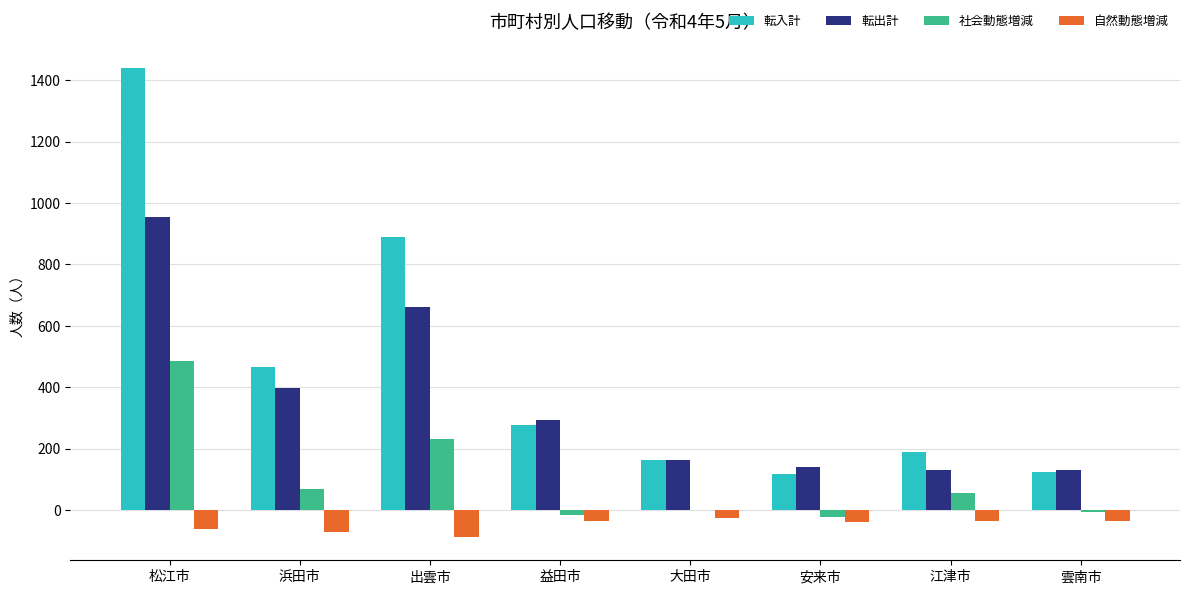

Between 益田市 and 安来市, which series saw the biggest shift?

転入計